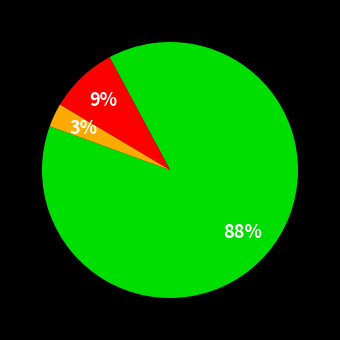

To the nearest percent, what is the difference between the largest and smallest slice percentages?

85%